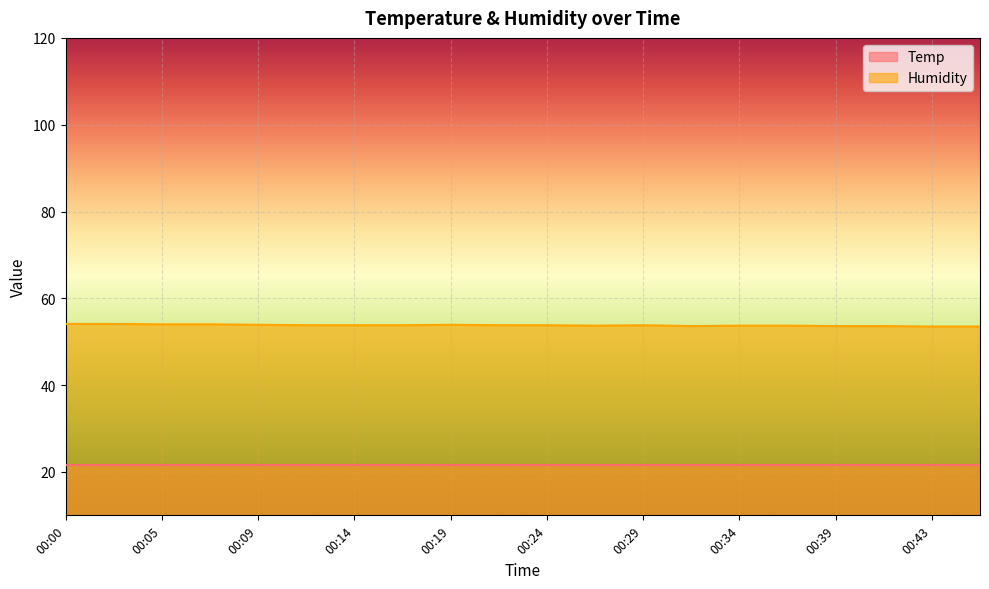

What is the ratio of the value at 00:29 to the value at 00:17?

1.0